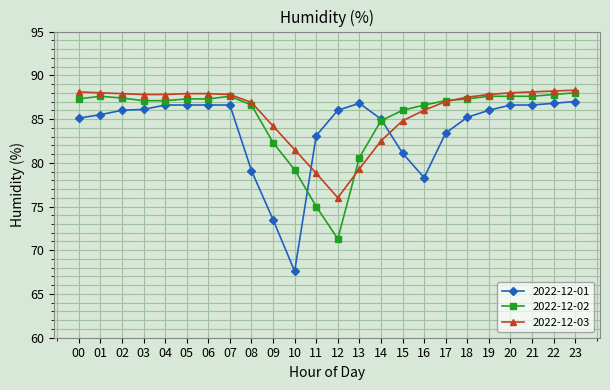

Which series has the widest spread of values?

2022-12-01